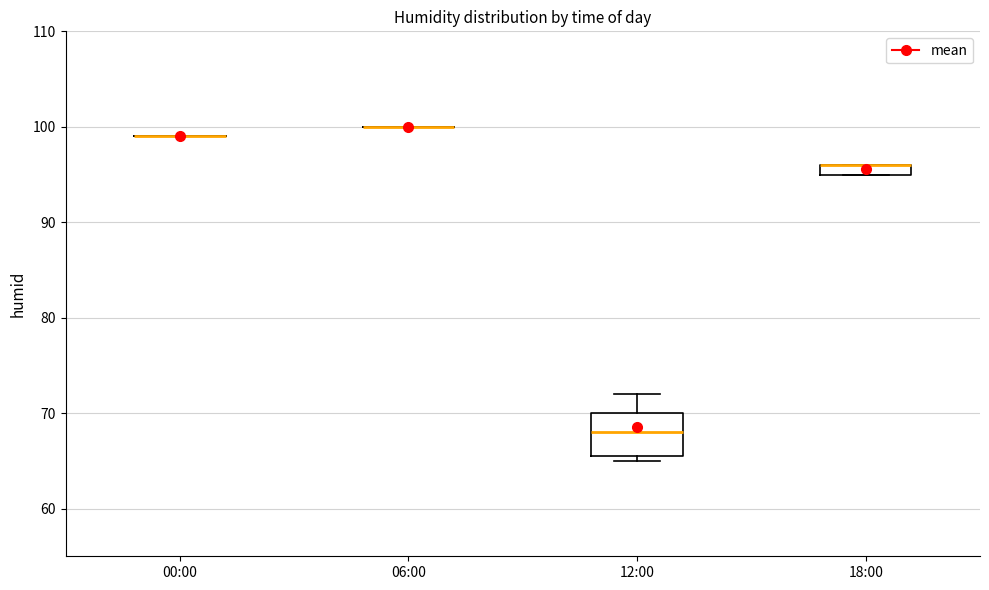

Comparing the boxes themselves (not the whiskers), which one is the tallest?

12:00